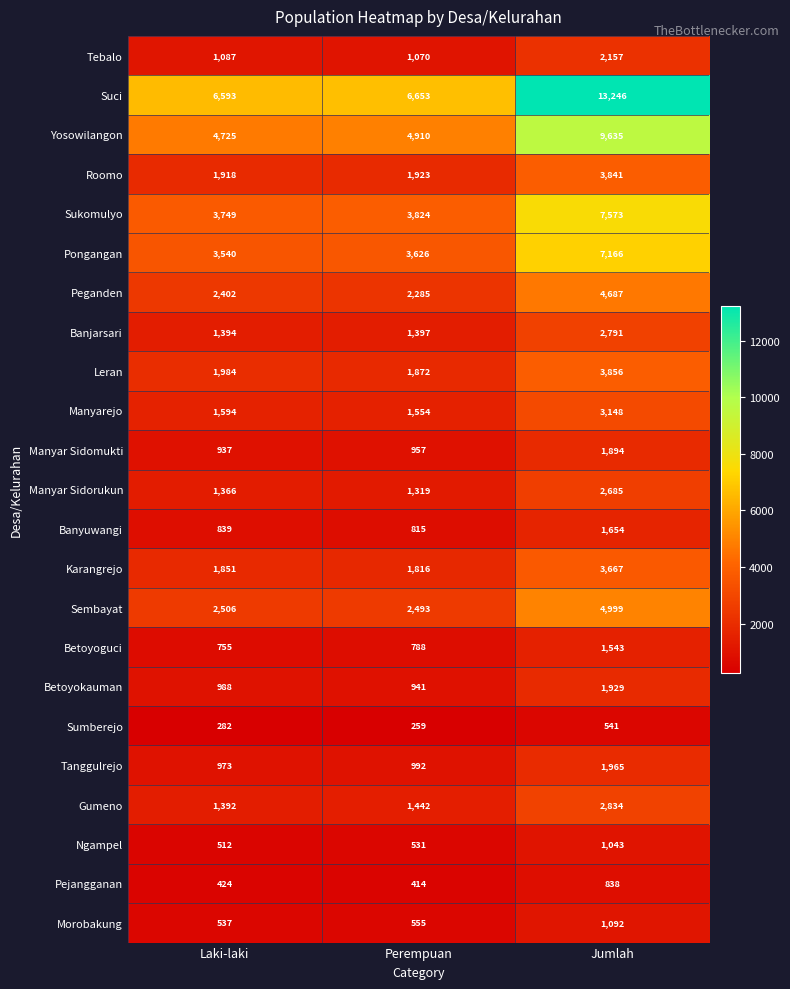

At how many categories does at least one series exceed 12377?

1